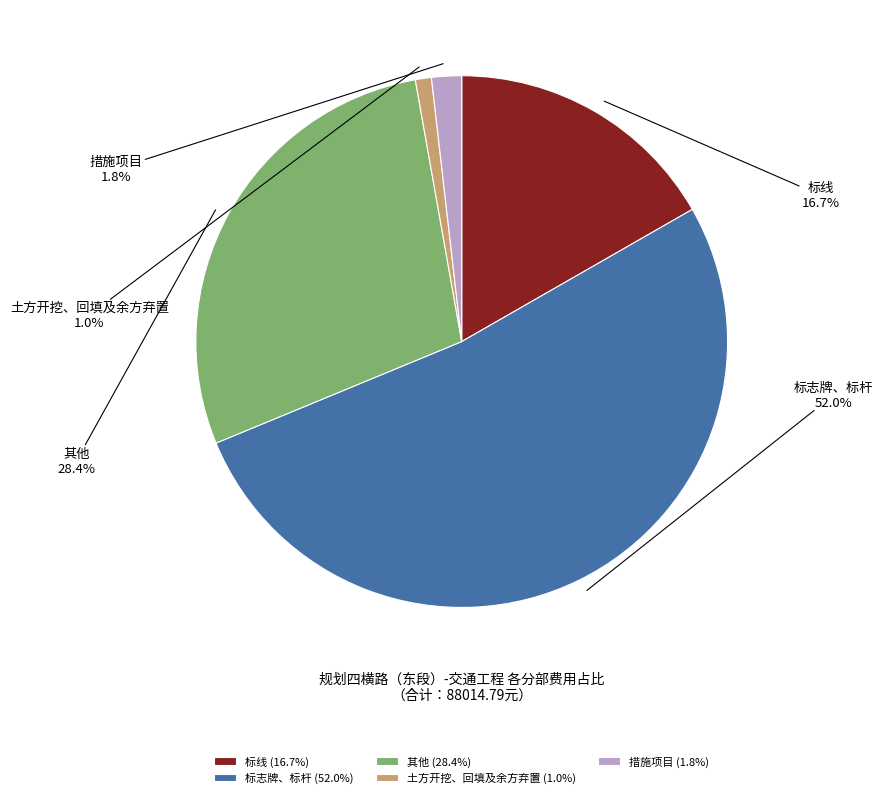

True or false: 其他 accounts for 39% of the total.

False